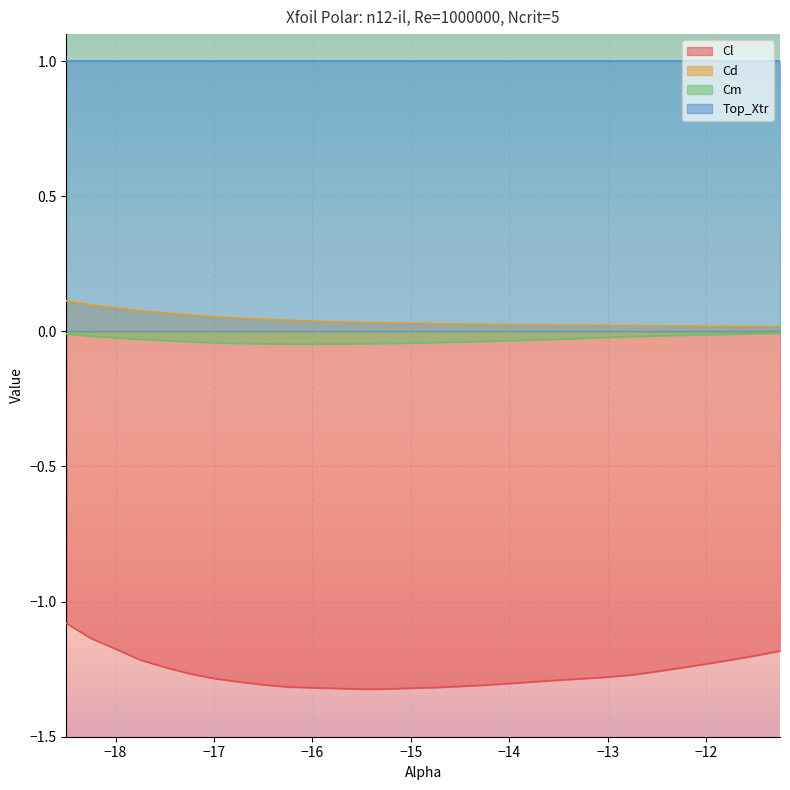

In Cl, how many points are lower than both neighbors (excluding endpoints)?

1